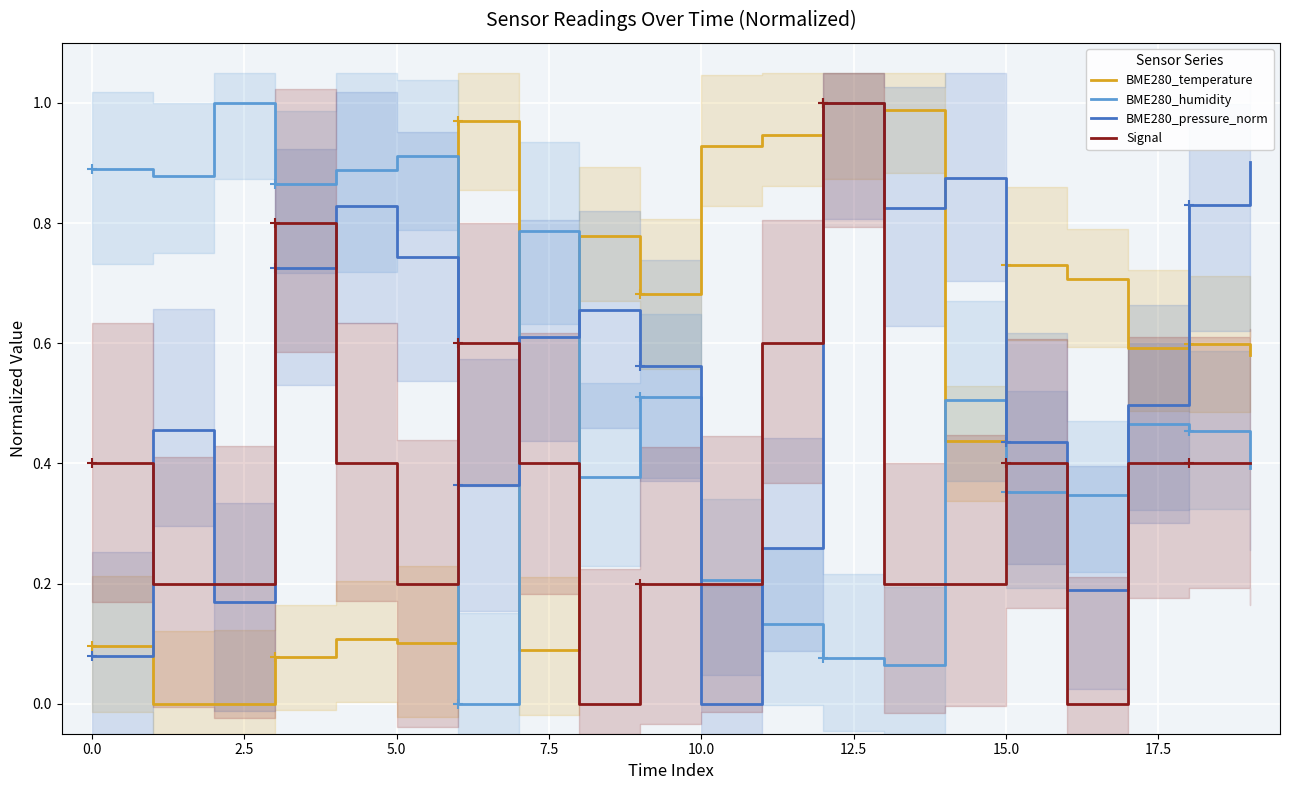

How many distinct data groups are displayed?

4